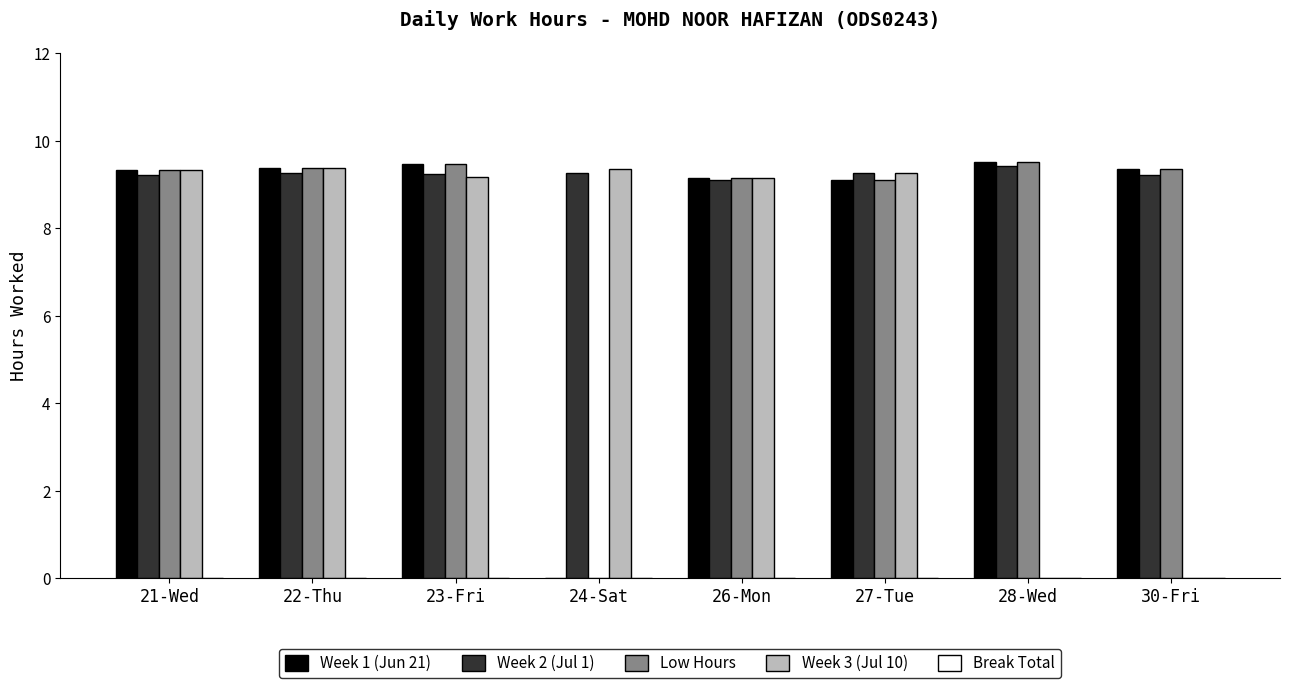

How many values in Low Hours are above zero?

7